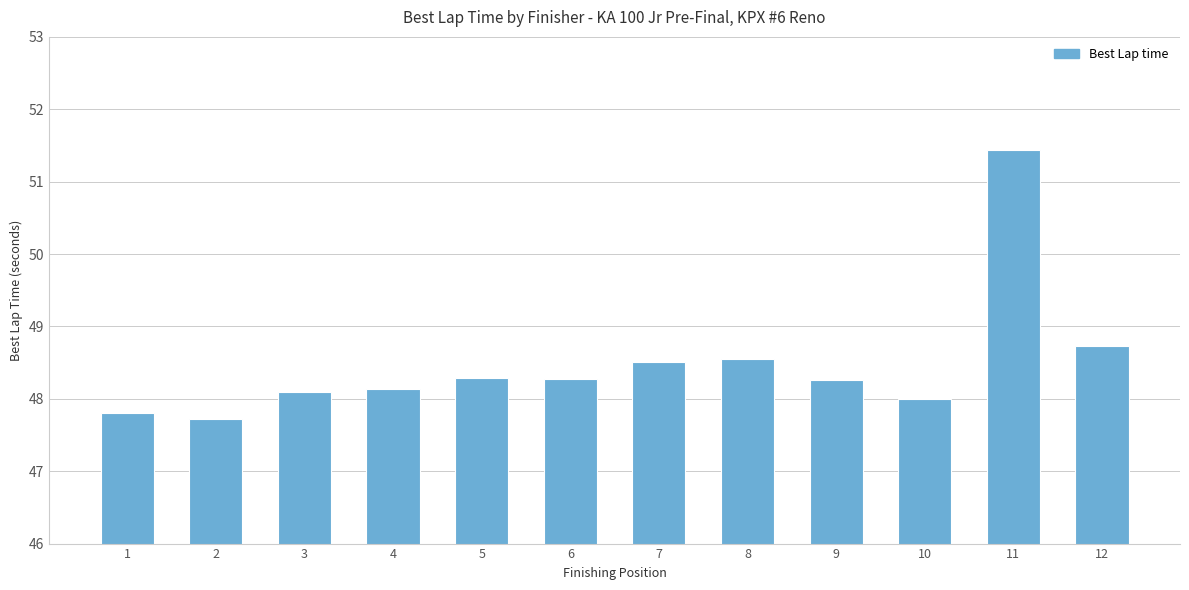

The value at 2 is 47.7. True or false?

True